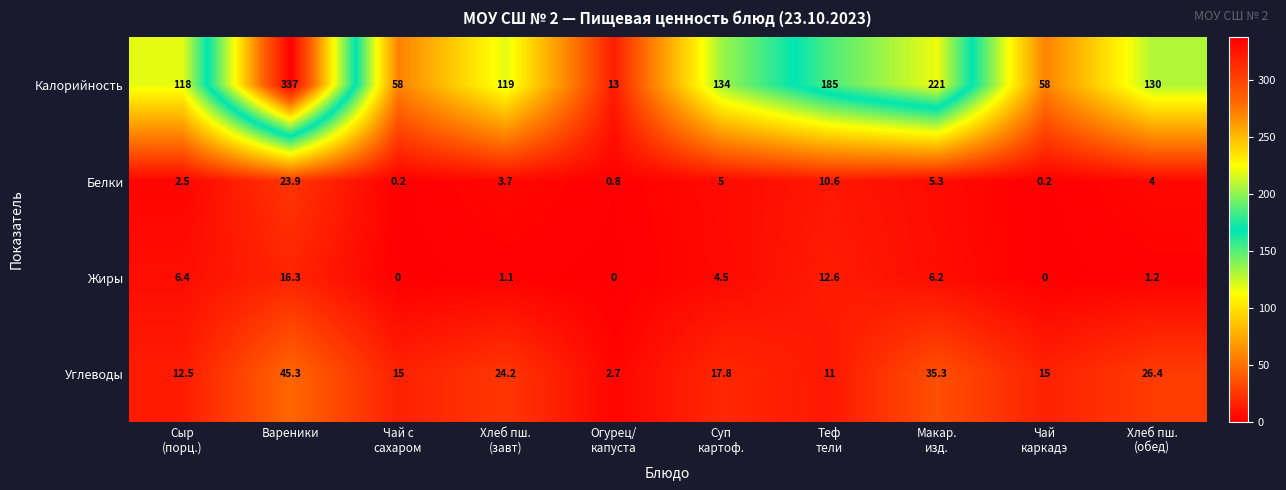

Rank the series by their maximum value, from highest to lowest.

Калорийность, Углеводы, Белки, Жиры